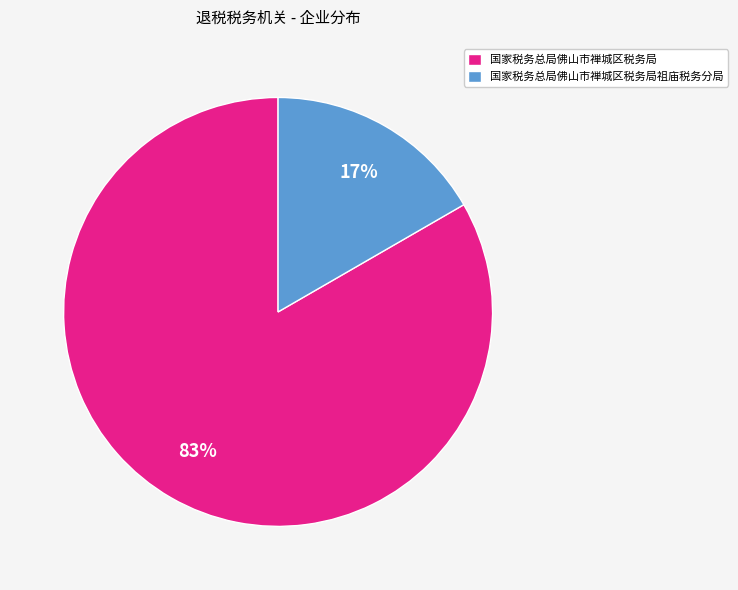

True or false: 国家税务总局佛山市禅城区税务局祖庙税务分局 accounts for 17% of the total.

True